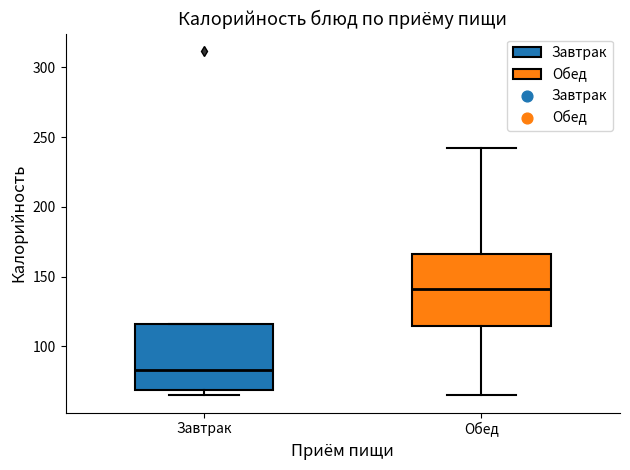

Where is the lower edge of the box for Обед on the y-axis? The values are not printed on the chart, so give them approximately, as read against the axis.

115